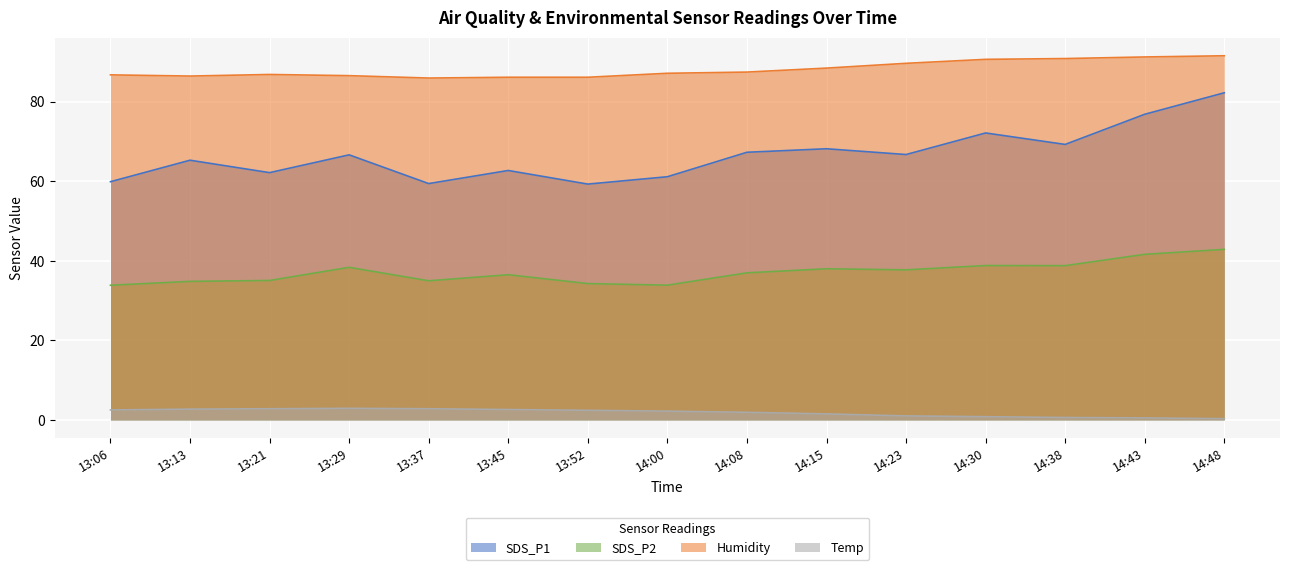

Reading left to right, extract all data points from this chart.

SDS_P1: 13:06=59.9	13:13=65.2	13:21=62.1	13:29=66.6	13:37=59.4	13:45=62.7	13:52=59.2	14:00=61.1	14:08=67.2	14:15=68.1	14:23=66.7	14:30=72.1	14:38=69.2	14:43=76.8	14:48=82.2
SDS_P2: 13:06=33.8	13:13=34.8	13:21=35.0	13:29=38.3	13:37=35.0	13:45=36.5	13:52=34.2	14:00=33.9	14:08=37.0	14:15=38.0	14:23=37.7	14:30=38.8	14:38=38.8	14:43=41.6	14:48=42.9
Humidity: 13:06=86.7	13:13=86.4	13:21=86.8	13:29=86.5	13:37=85.9	13:45=86.1	13:52=86.1	14:00=87.1	14:08=87.4	14:15=88.4	14:23=89.6	14:30=90.6	14:38=90.8	14:43=91.2	14:48=91.5
Temp: 13:06=2.5	13:13=2.7	13:21=2.8	13:29=2.9	13:37=2.8	13:45=2.6	13:52=2.4	14:00=2.2	14:08=1.9	14:15=1.5	14:23=1.0	14:30=0.8	14:38=0.6	14:43=0.5	14:48=0.3